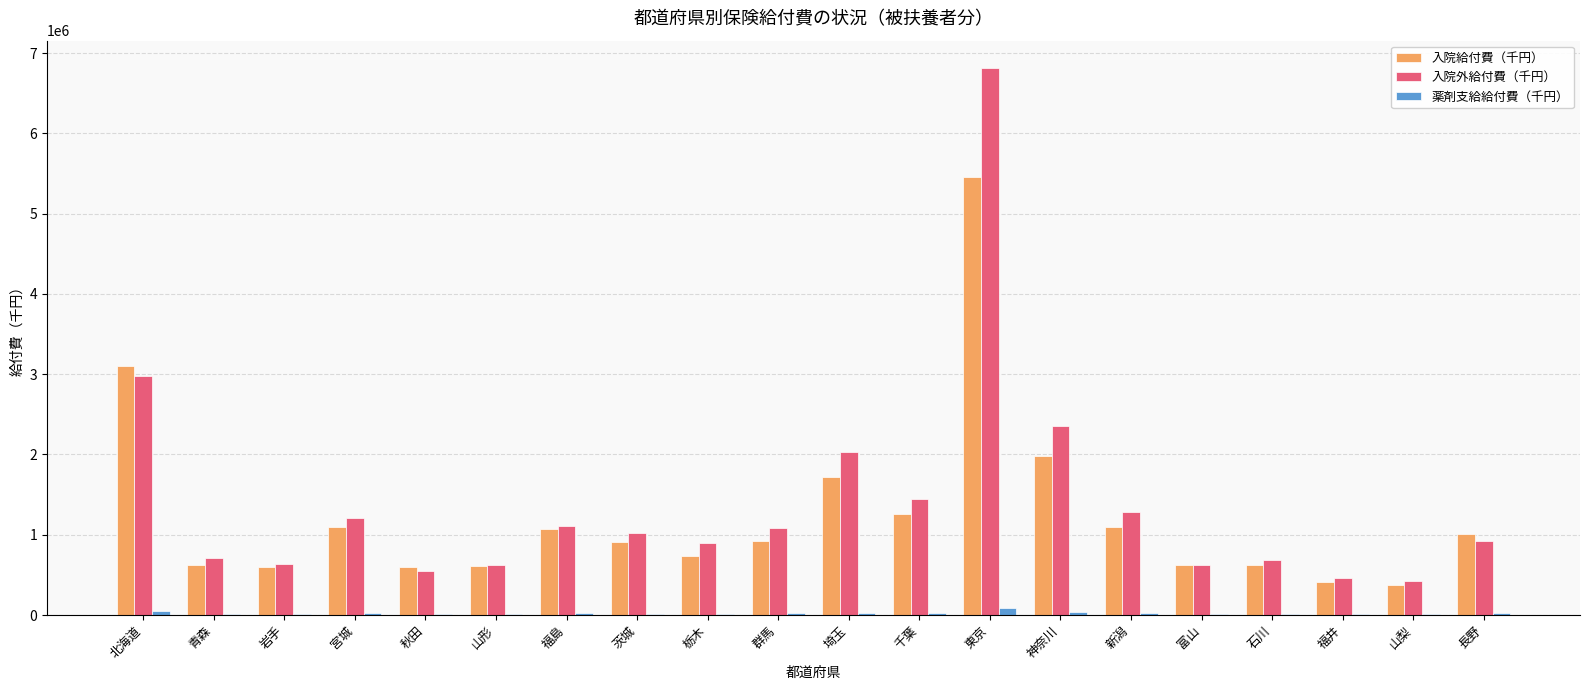

What is the sum of all 入院外給付費（千円） values?

27876842.0